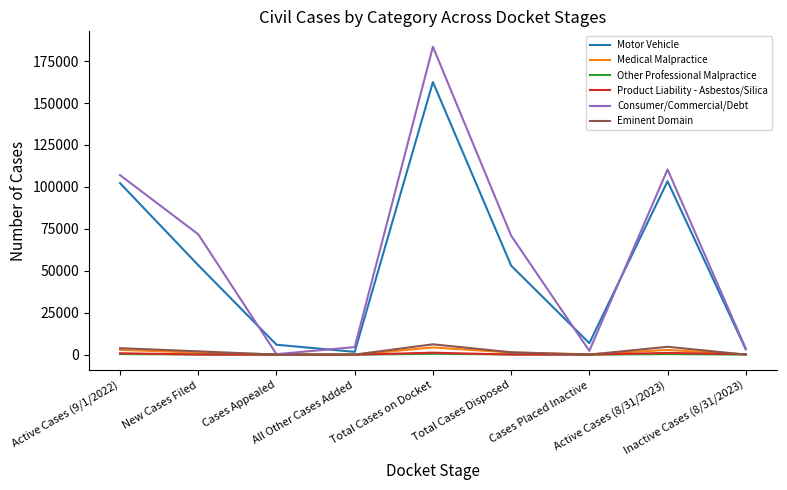

What is the maximum value shown in the chart?

183557